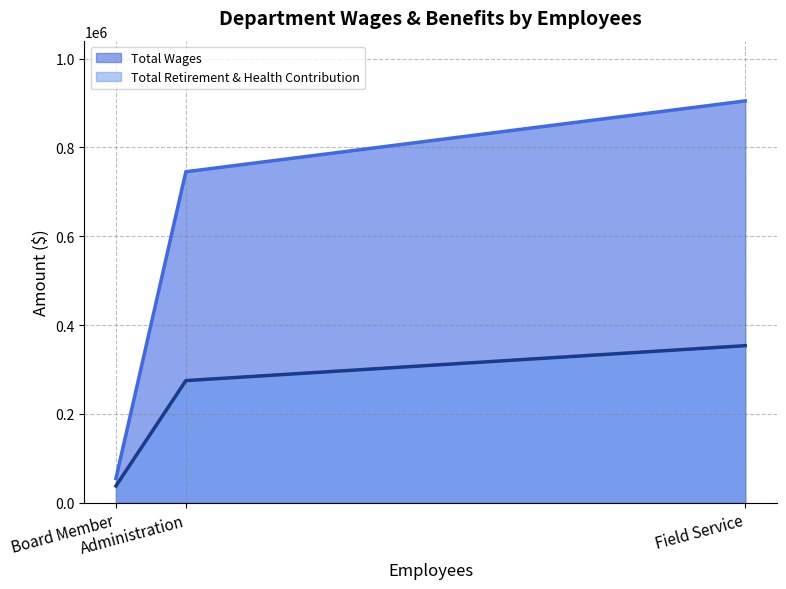

Which series has the largest total across all categories?

Total Wages